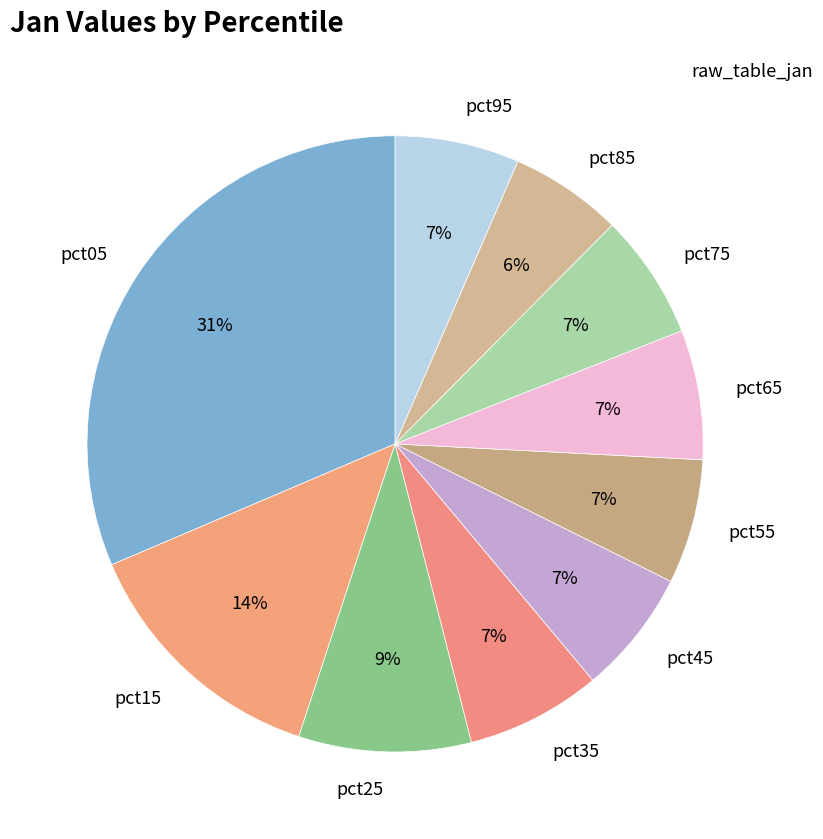

Which slice is the largest?

pct05